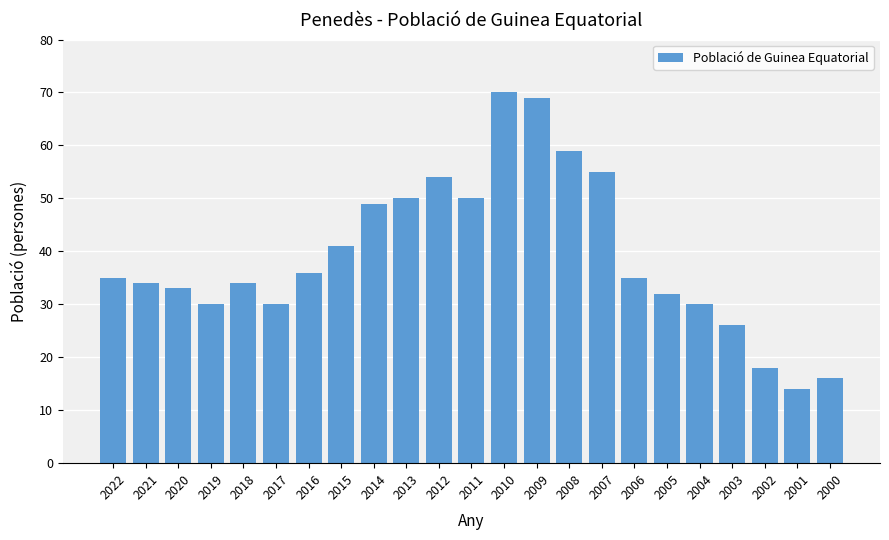

Reading left to right, transcribe all the data shown in this chart.

2022=35	2021=34	2020=33	2019=30	2018=34	2017=30	2016=36	2015=41	2014=49	2013=50	2012=54	2011=50	2010=70	2009=69	2008=59	2007=55	2006=35	2005=32	2004=30	2003=26	2002=18	2001=14	2000=16